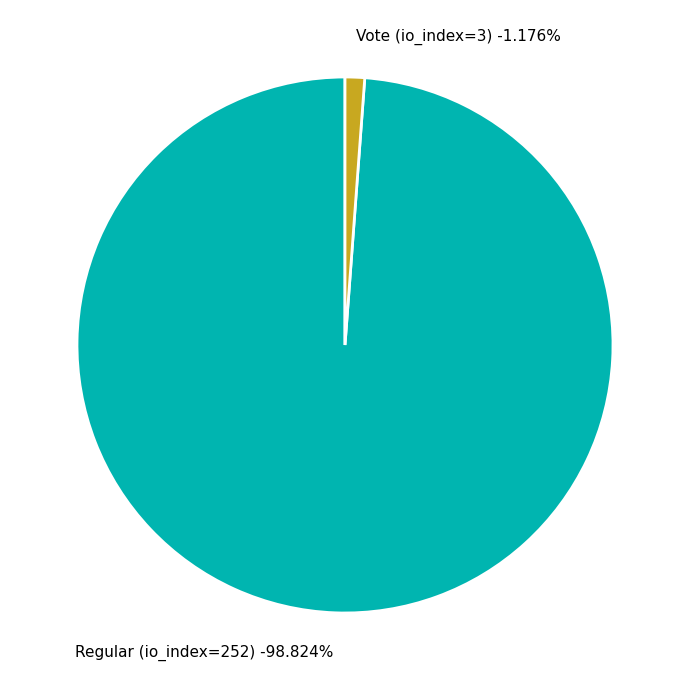

Count the number of slices in the pie.

2